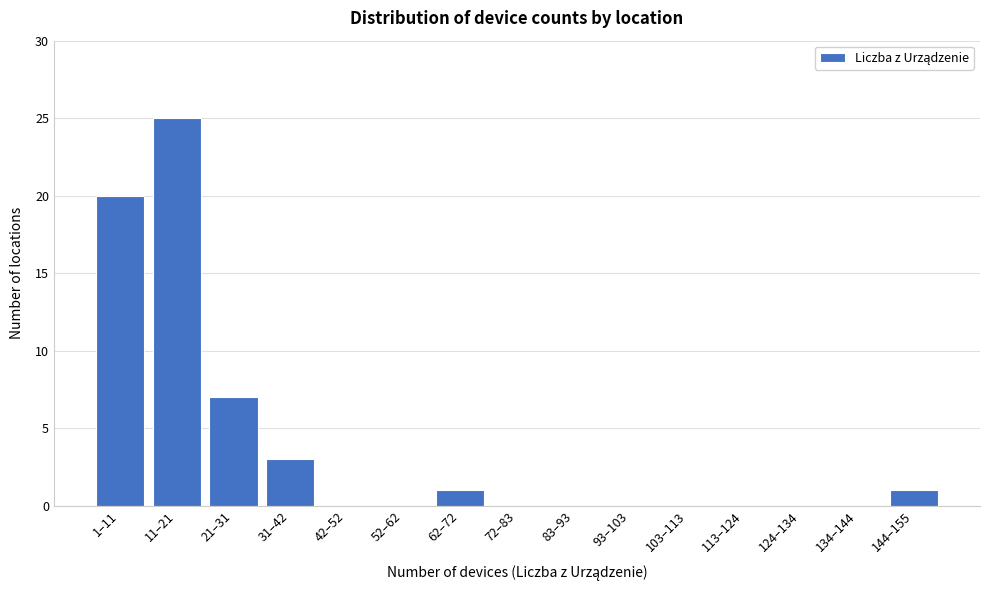

Reading left to right, what are all the values shown in this chart?

1–11=20	11–21=25	21–31=7	31–42=3	42–52=0	52–62=0	62–72=1	72–83=0	83–93=0	93–103=0	103–113=0	113–124=0	124–134=0	134–144=0	144–155=1